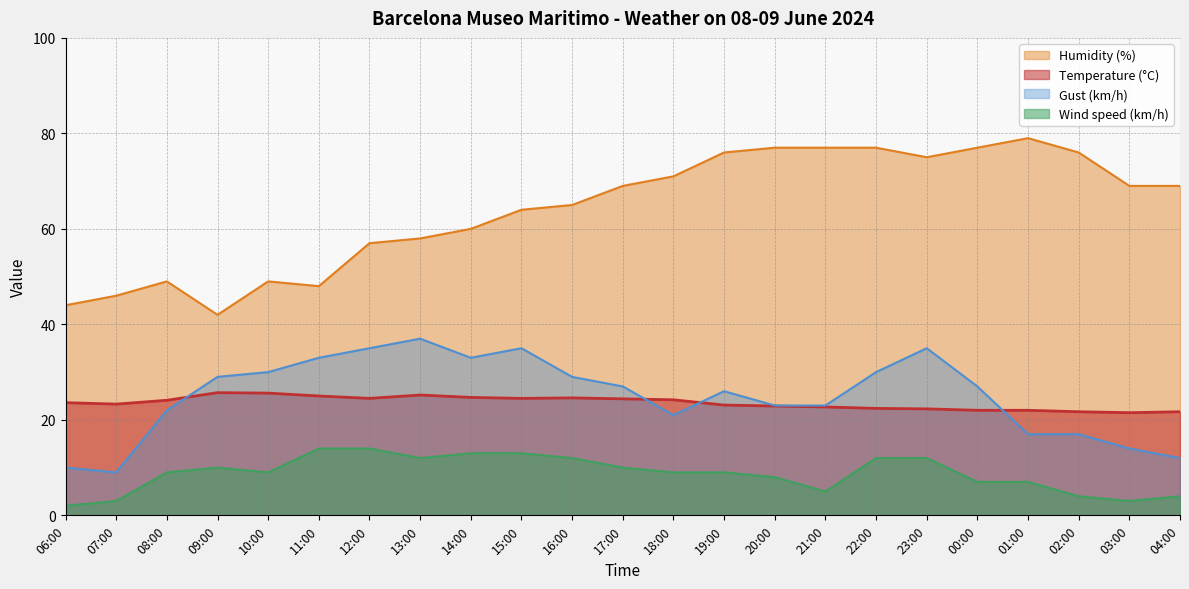

True or false: Temperature (C) has a value of 25.0 at 11:00.

True